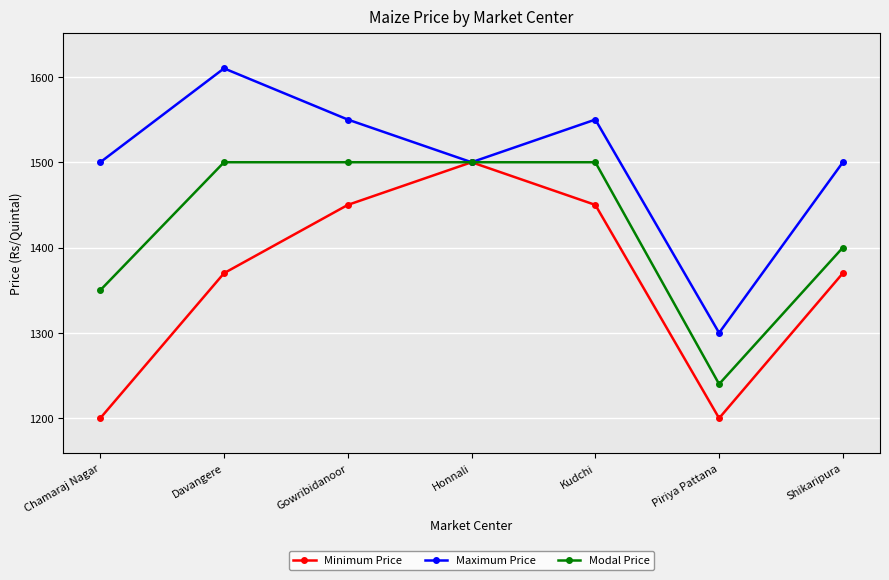

What is the average value of the Maximum Price series?

1501